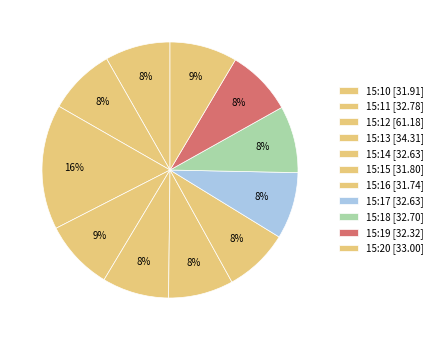

Count the number of slices in the pie.

11